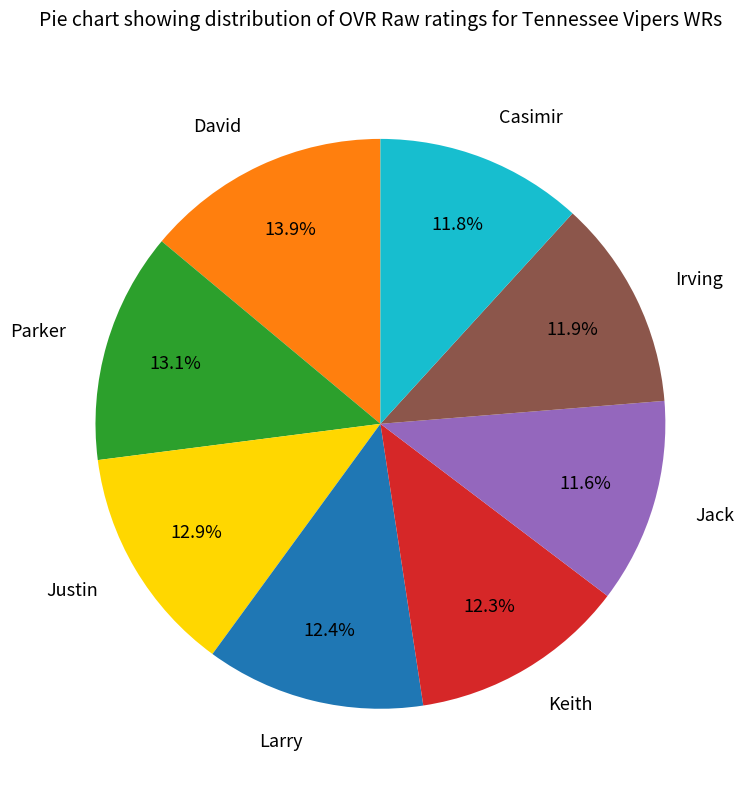

Do Irving and Casimir together represent more than half of the pie?

No